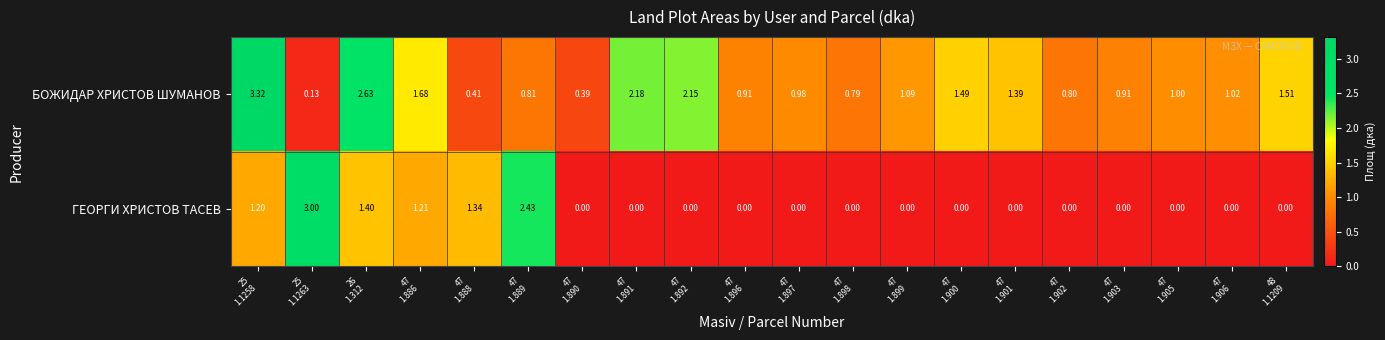

Rank the series by their average value, from highest to lowest.

БОЖИДАР ХРИСТОВ ШУМАНОВ, ГЕОРГИ ХРИСТОВ ТАСЕВ